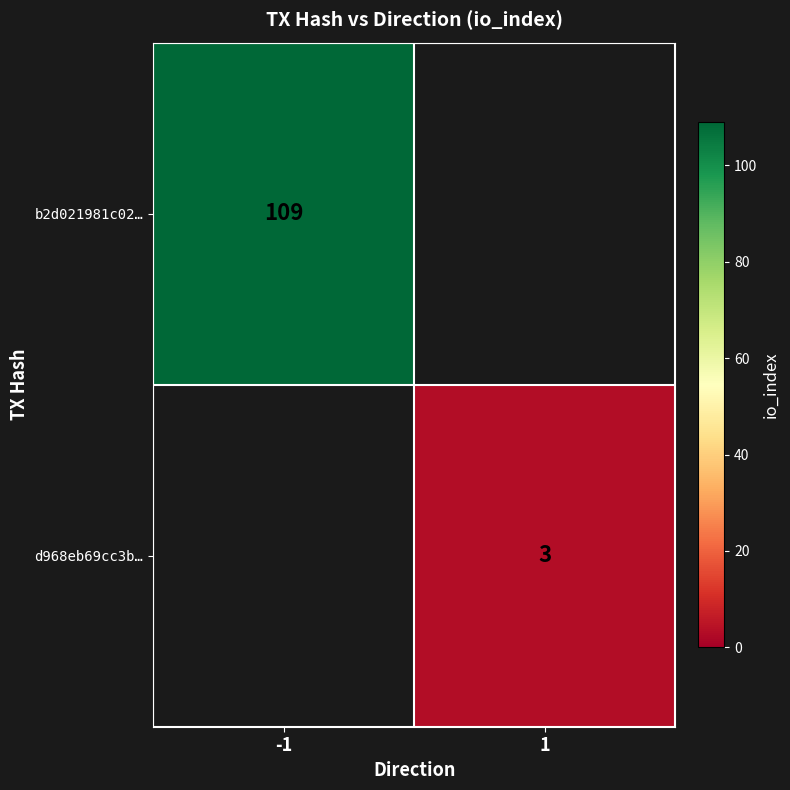

Is it true that d968eb69cc3b… equals 3 at 1?

True